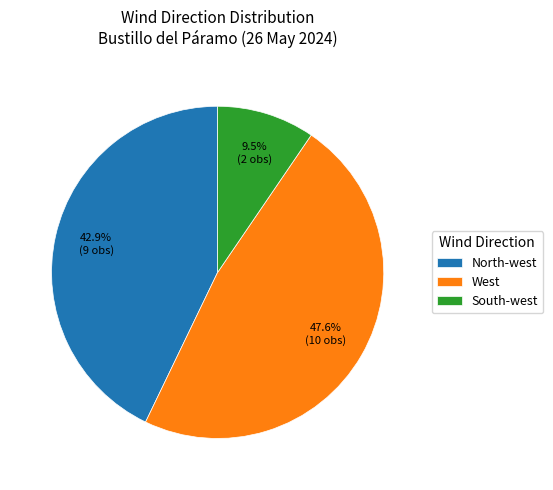

How much of the chart is everything except South-west?

90.5%